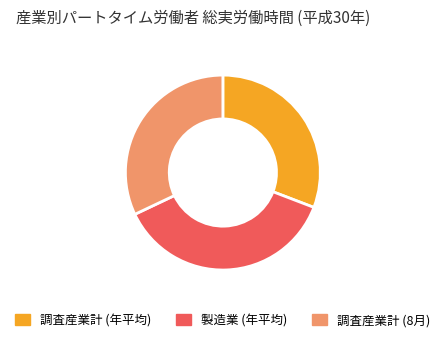

Between 製造業 (年平均) and 調査産業計 (年平均), which is larger?

製造業 (年平均)